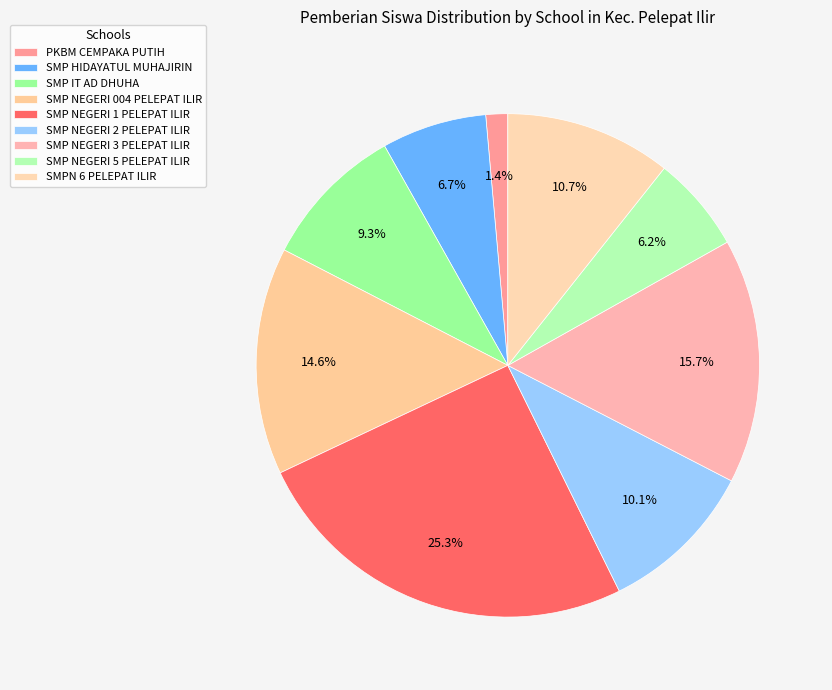

How many segments does this pie chart have?

9